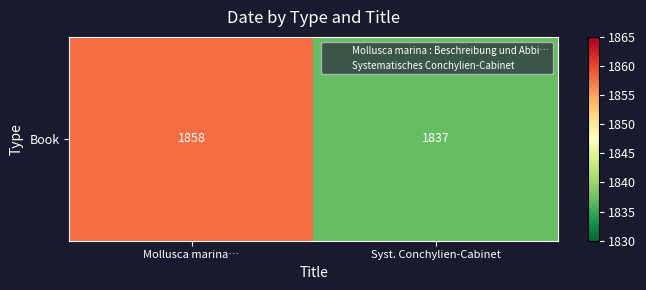

How many values are below 1858?

1